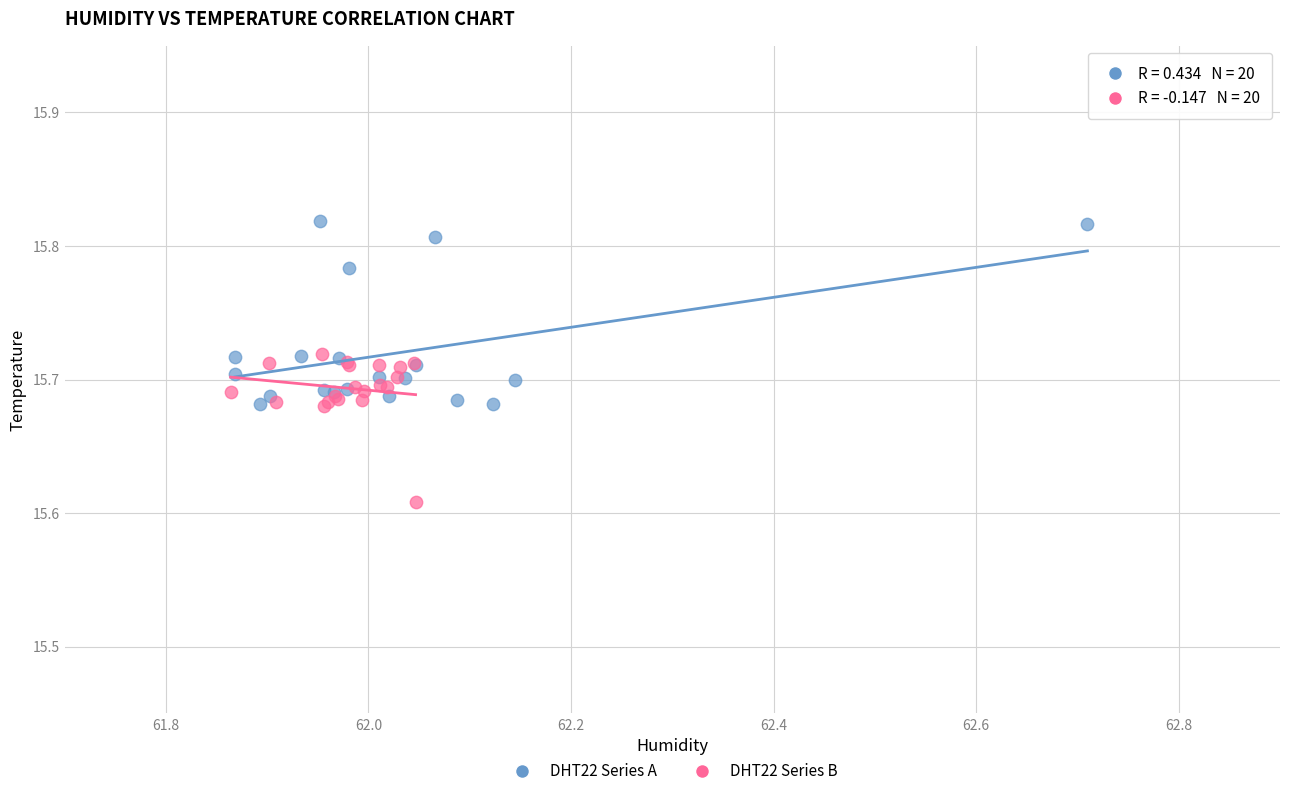

Which series contains the lowest Y value?

DHT22 Series B